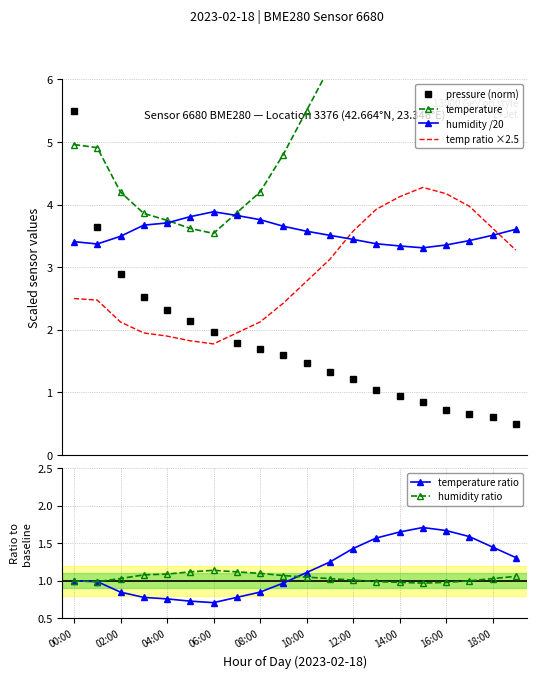

How many lines are shown in the chart?

6